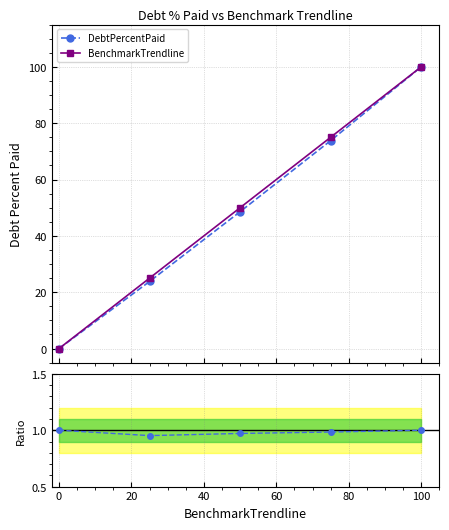

What is the value of the DebtPercentPaid point at the 3rd from the left?

48.6